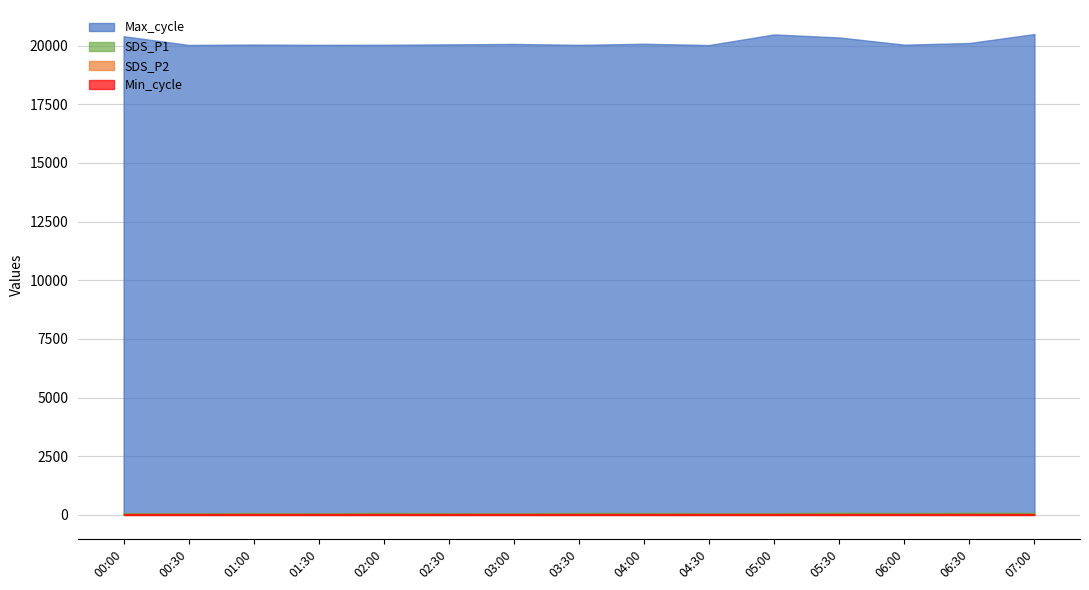

At 05:30, list the series in order from largest to smallest.

Max_cycle, SDS_P1, SDS_P2, Min_cycle